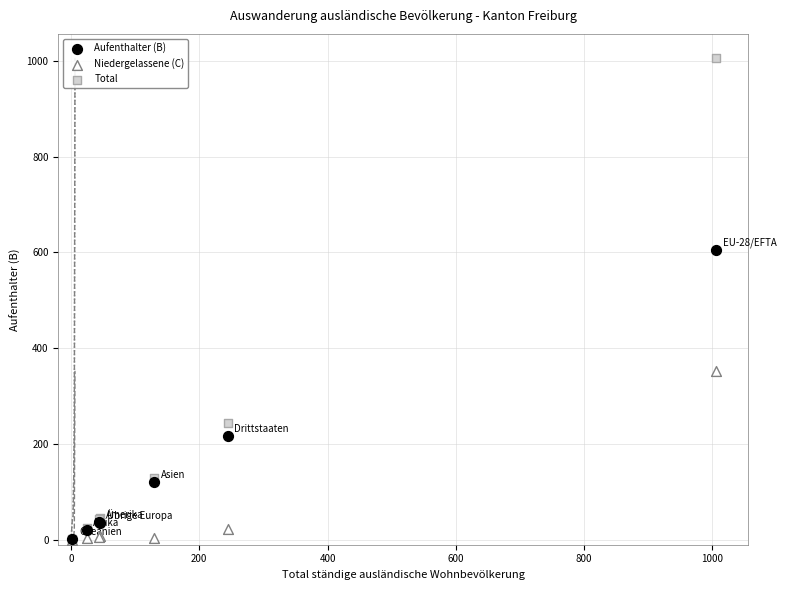

Across all series, what Y value is closest to 503?

605